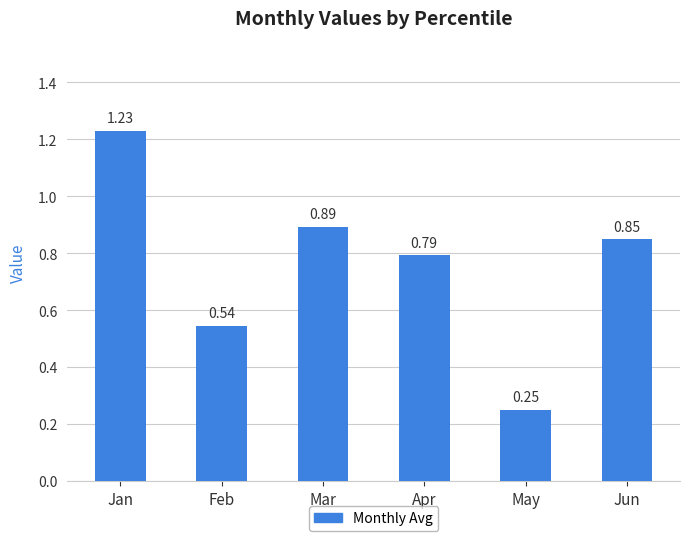

Rank the categories by value from lowest to highest.

May, Feb, Apr, Jun, Mar, Jan